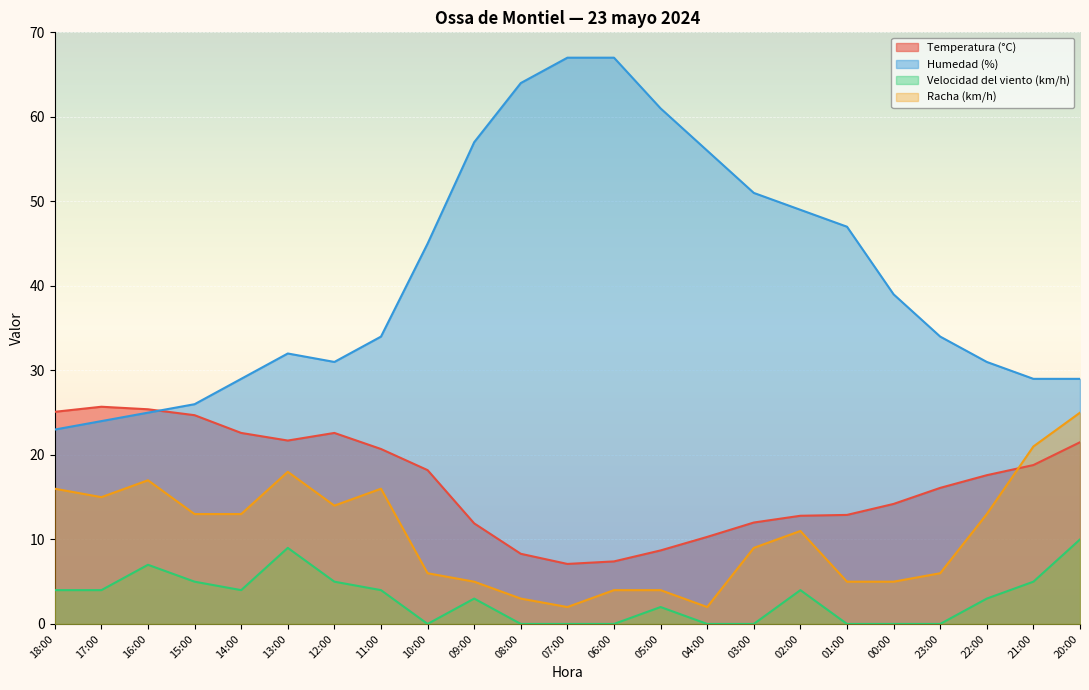

At how many categories does at least one series exceed 46?

9